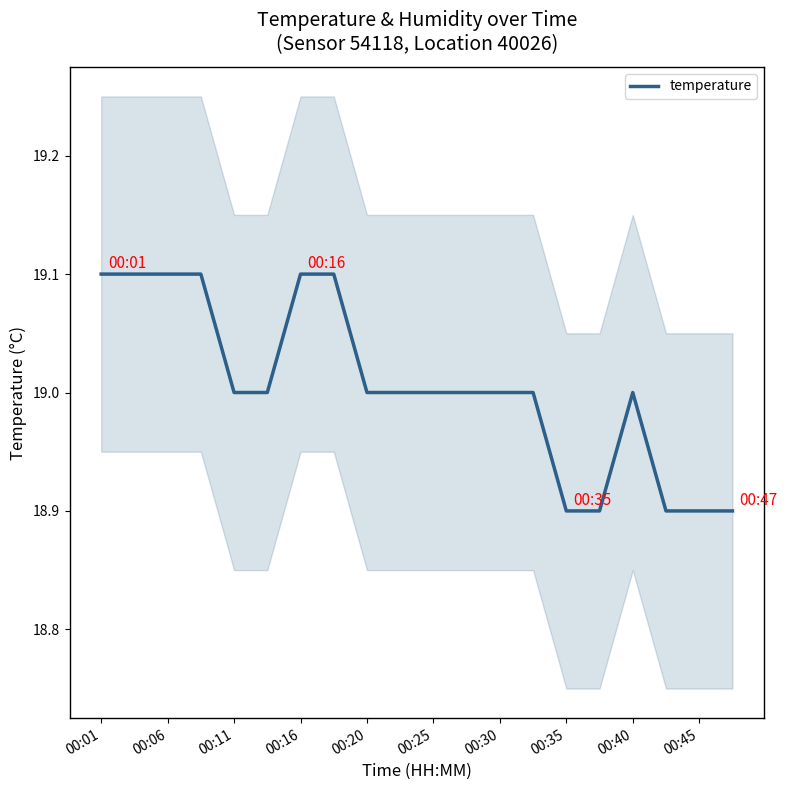

What is the average value?

19.0